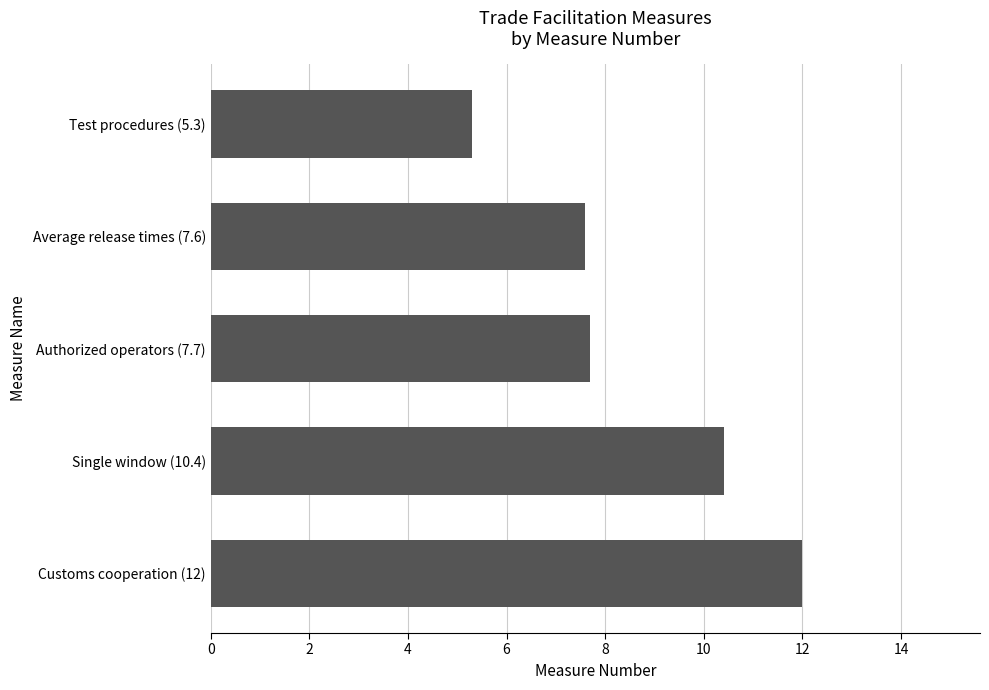

How many distinct data groups are displayed?

1